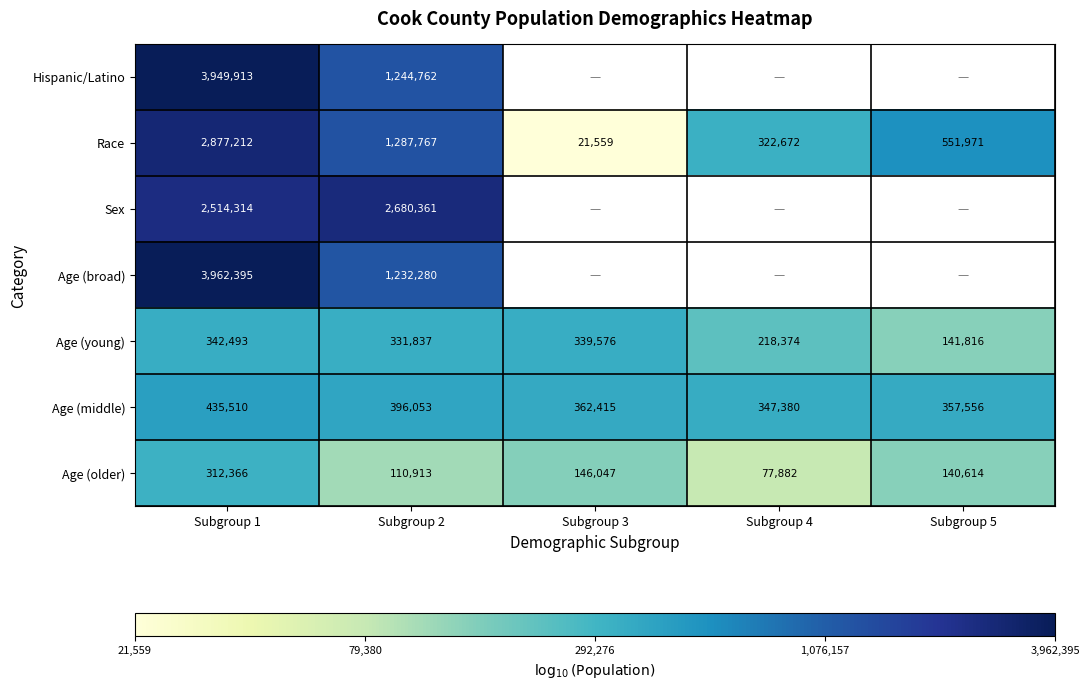

At Subgroup 2, list the series in order from largest to smallest.

Sex, Race, Hispanic/Latino, Age (broad), Age (middle), Age (young), Age (older)